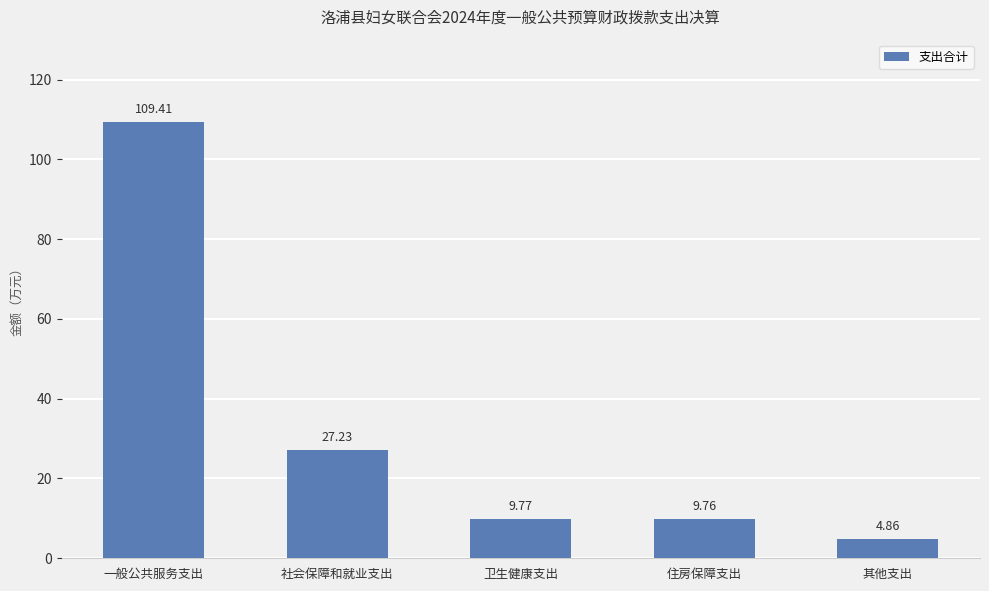

What is the ratio of the value at 社会保障和就业支出 to the value at 住房保障支出?

2.8